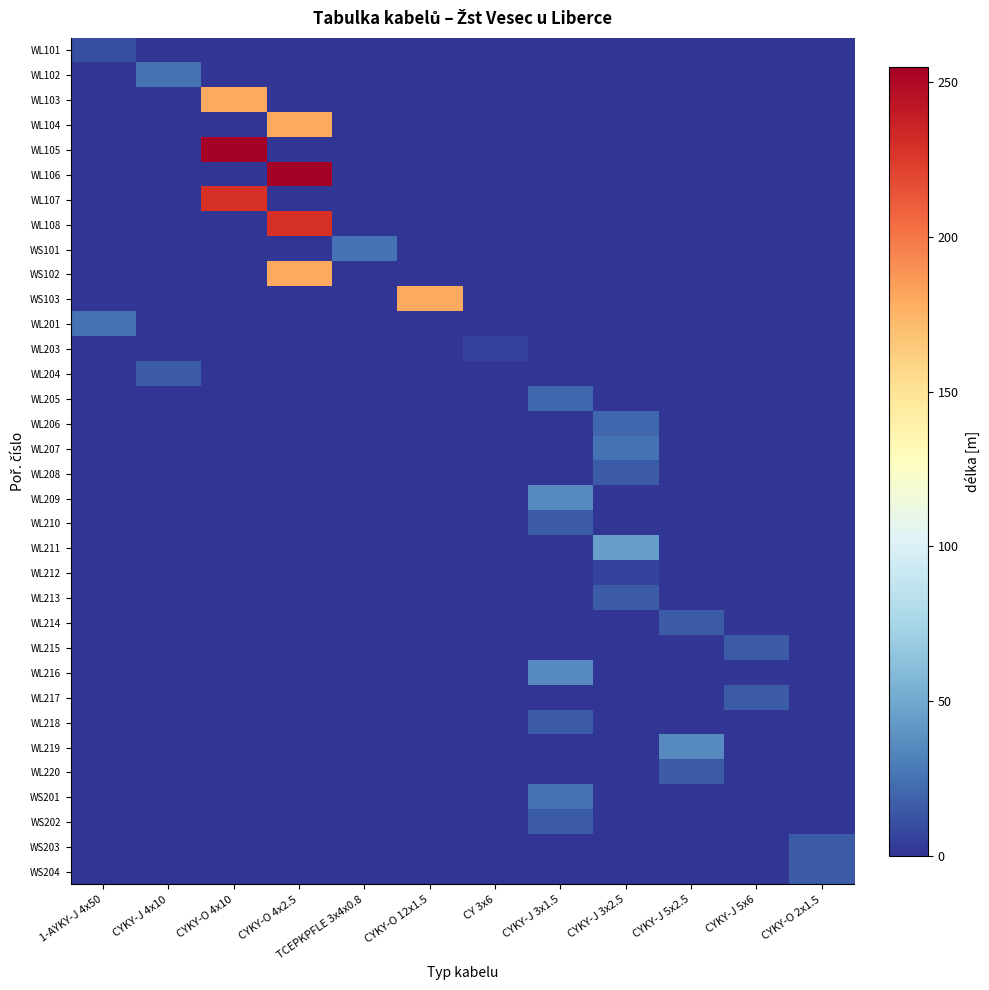

Rank the series at CYKY-J 3x2.5 from highest to lowest value.

WL211, WL207, WL206, WL208, WL213, WL212, WL101, WL102, WL103, WL104, WL105, WL106, WL107, WL108, WS101, WS102, WS103, WL201, WL203, WL204, WL205, WL209, WL210, WL214, WL215, WL216, WL217, WL218, WL219, WL220, WS201, WS202, WS203, WS204